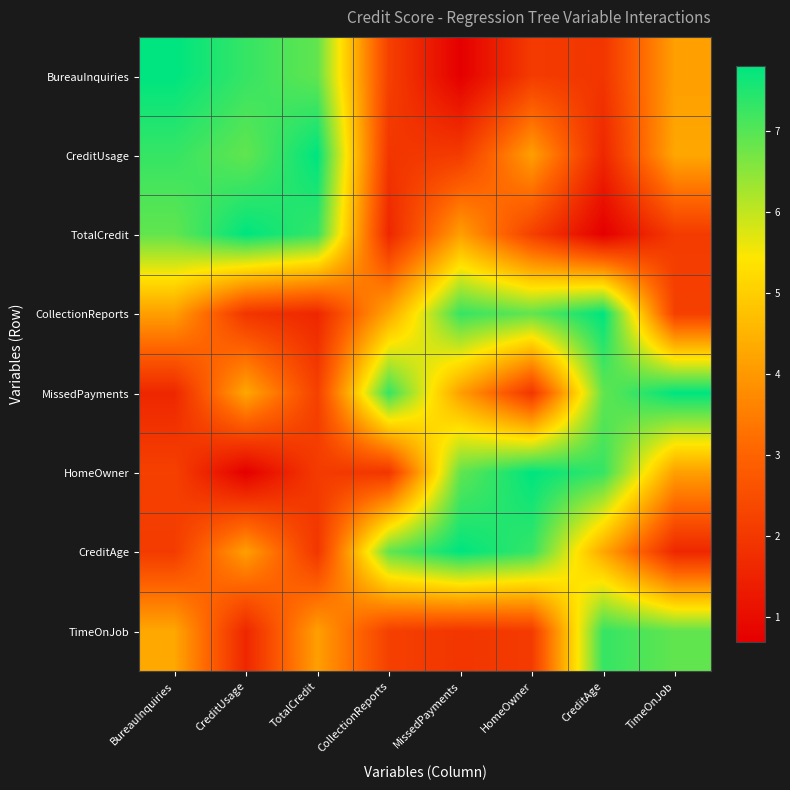

List the series in order of their peak value, highest first.

BureauInquiries, CreditUsage, TotalCredit, CollectionReports, MissedPayments, HomeOwner, CreditAge, TimeOnJob